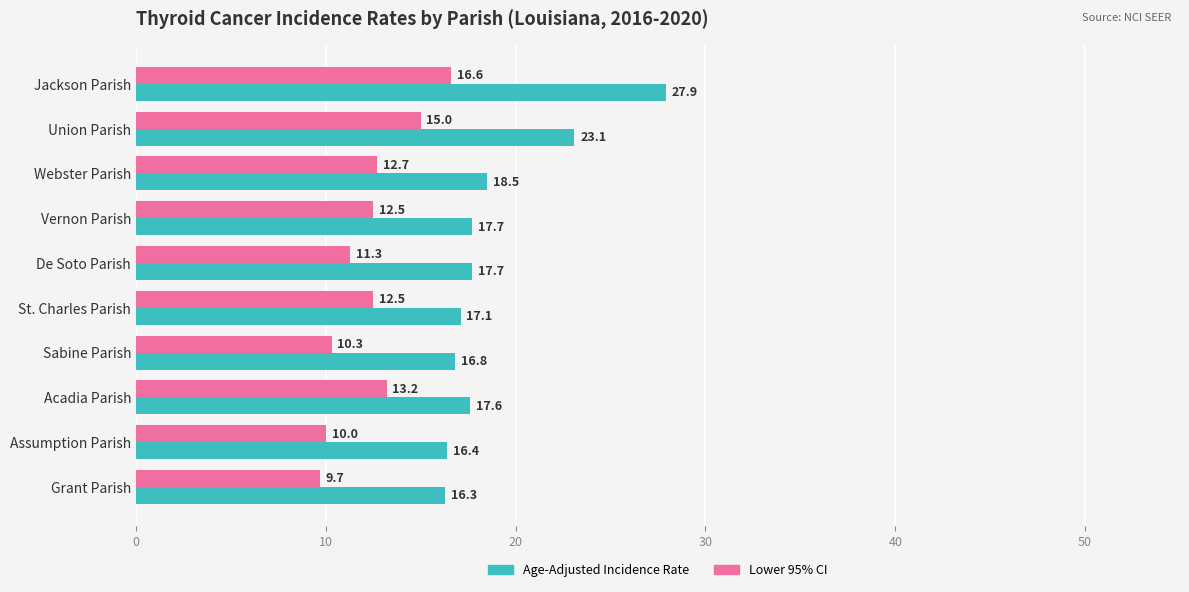

At which category is the sum across all series the highest?

Jackson Parish